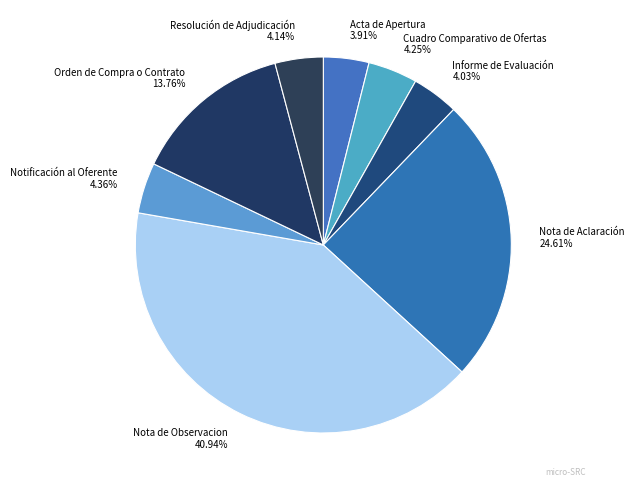

What is the largest slice in the pie chart?

Nota de Observacion